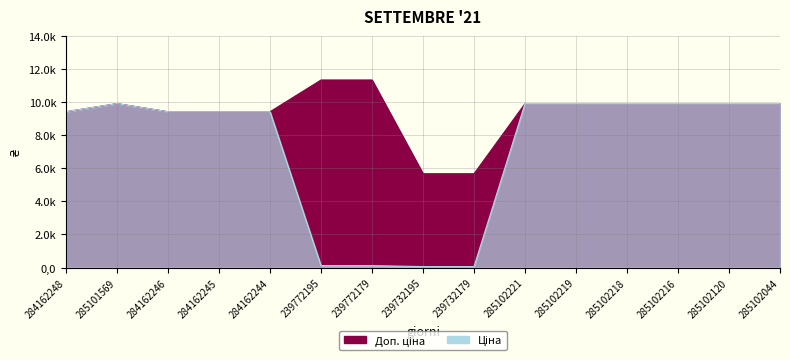

Reading right to left, list all the values displayed in this chart.

Ціна: 285102044=9908.5	285102120=9908.5	285102216=9908.5	285102218=9908.5	285102219=9908.5	285102221=9908.5	239732179=56.7	239732195=56.7	239772179=113.3	239772195=113.3	284162244=9416.9	284162245=9416.9	284162246=9416.9	285101569=9908.5	284162248=9416.9
Доп. ціна: 285102044=9908.5	285102120=9908.5	285102216=9908.5	285102218=9908.5	285102219=9908.5	285102221=9908.5	239732179=5667.0	239732195=5667.0	239772179=11334.0	239772195=11334.0	284162244=9416.9	284162245=9416.9	284162246=9416.9	285101569=9908.5	284162248=9416.9